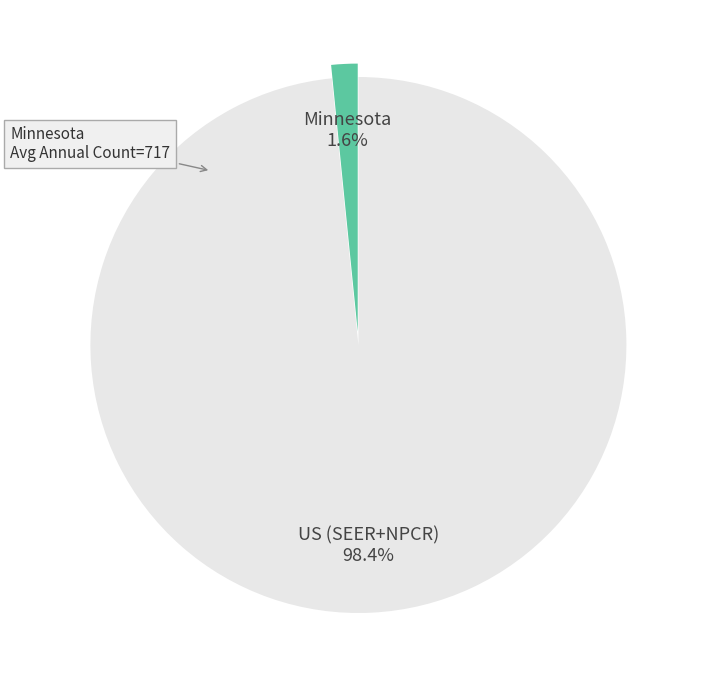

To the nearest percent, what percentage of the pie is Minnesota?

2%